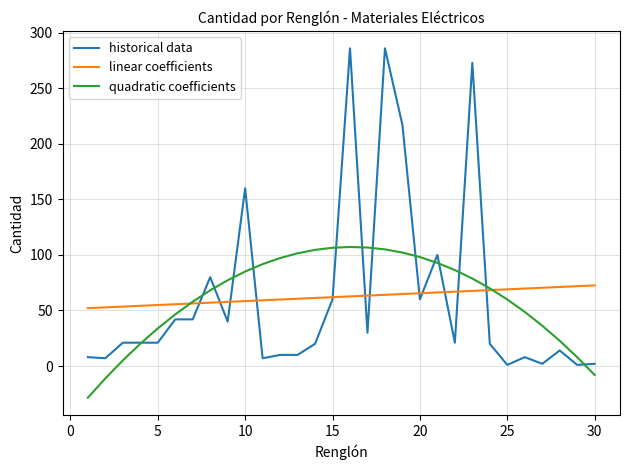

How many intersections are there between linear coefficients and quadratic coefficients?

2